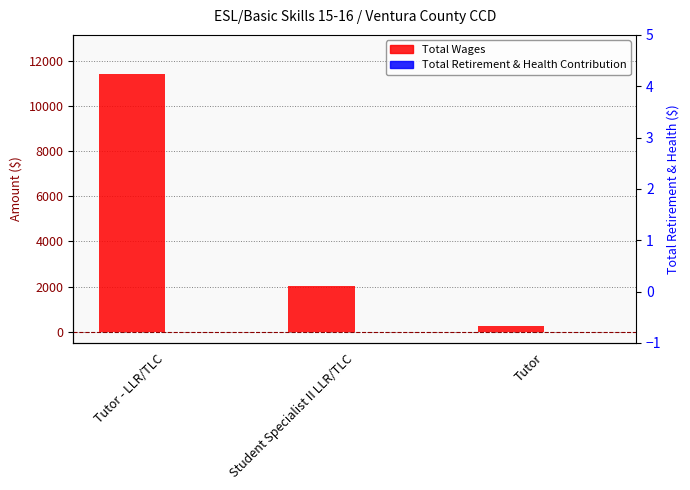

True or false: Total Wages has a value of 163 at Tutor.

False